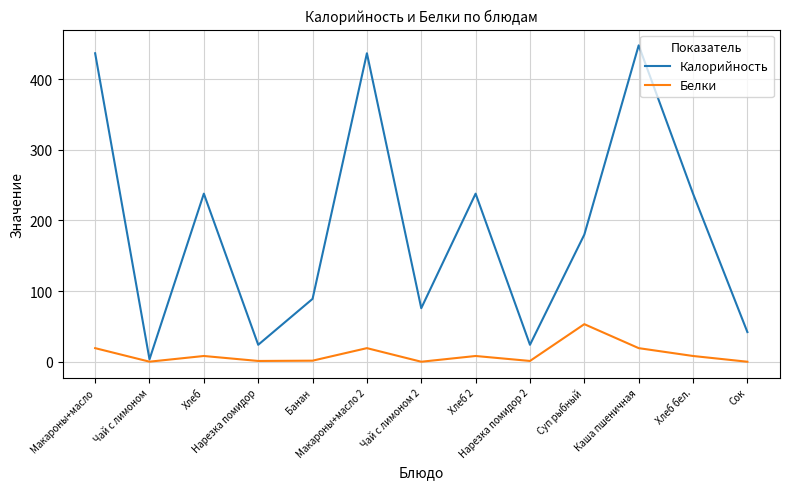

Where is the first local minimum for Калорийность?

Чай с лимоном